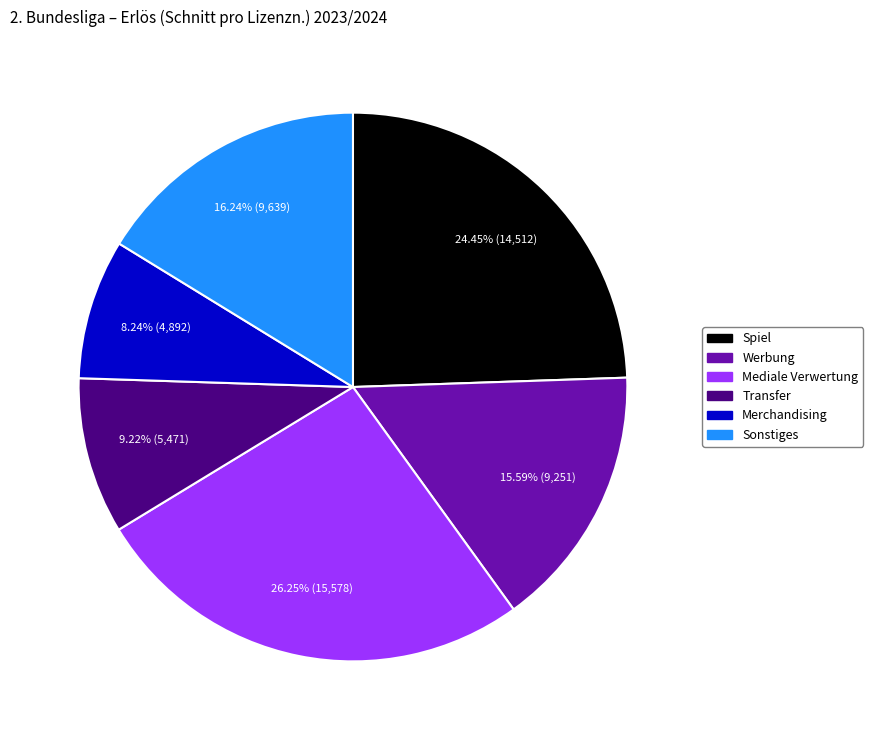

Does Mediale Verwertung account for over 50% of the chart?

No